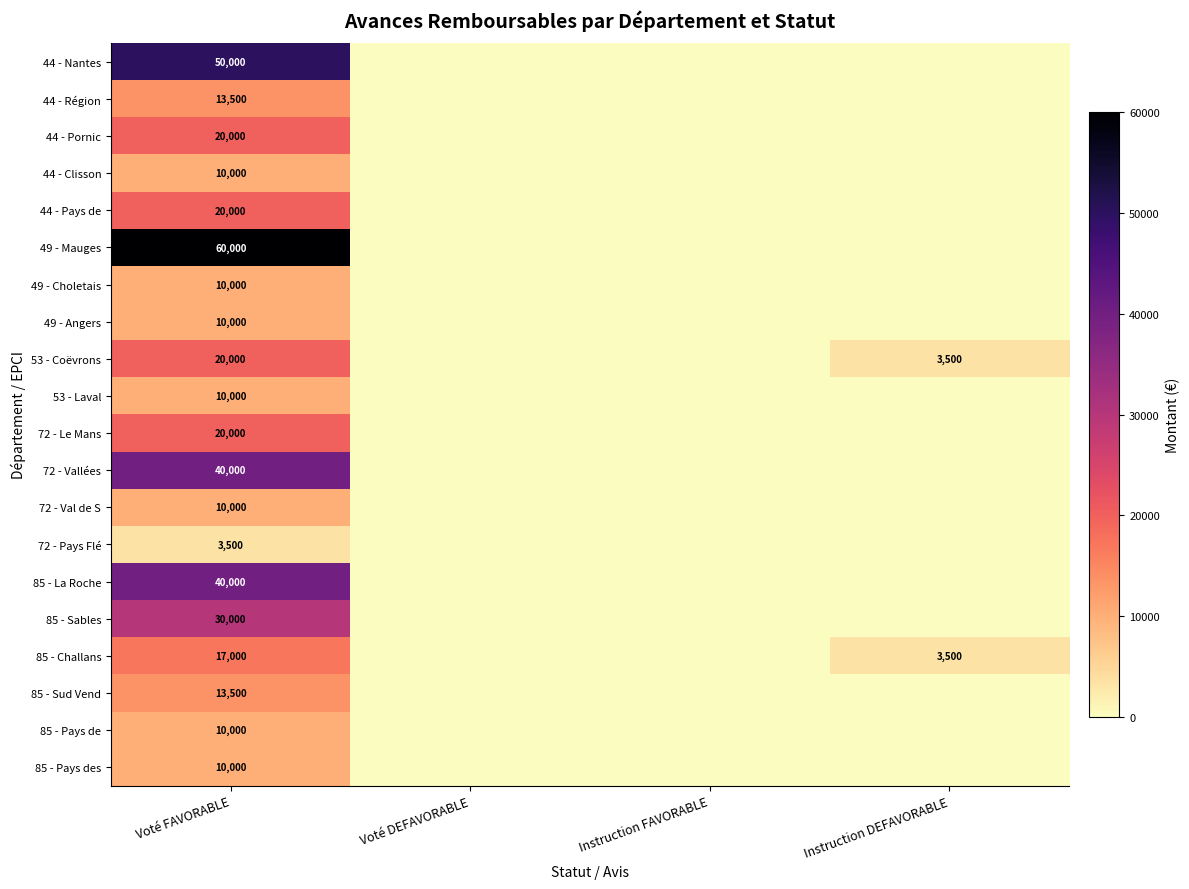

At which label is 85 - Sables closest to 15000?

Voté FAVORABLE